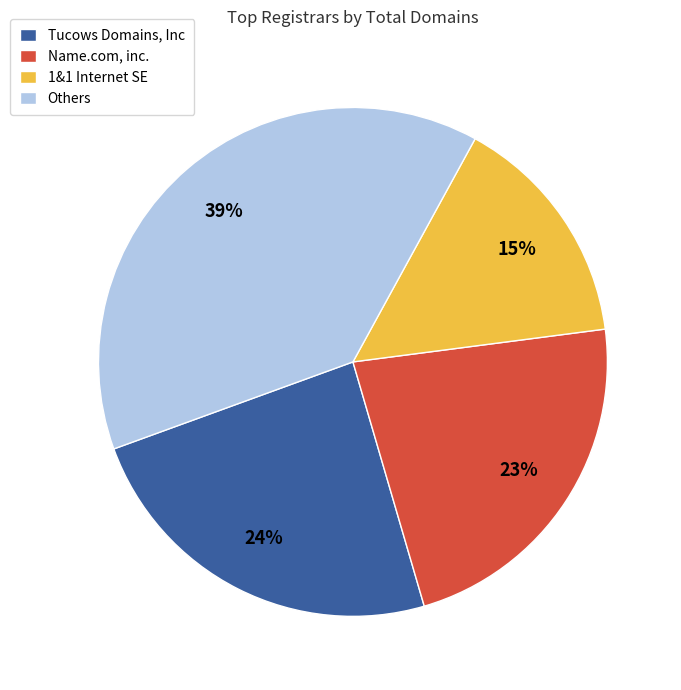

Does 1&1 Internet SE account for over 50% of the chart?

No